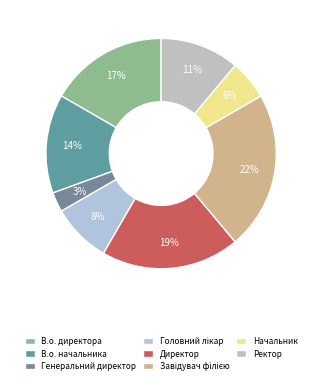

What percentage is NOT represented by Завідувач філією?

77.8%